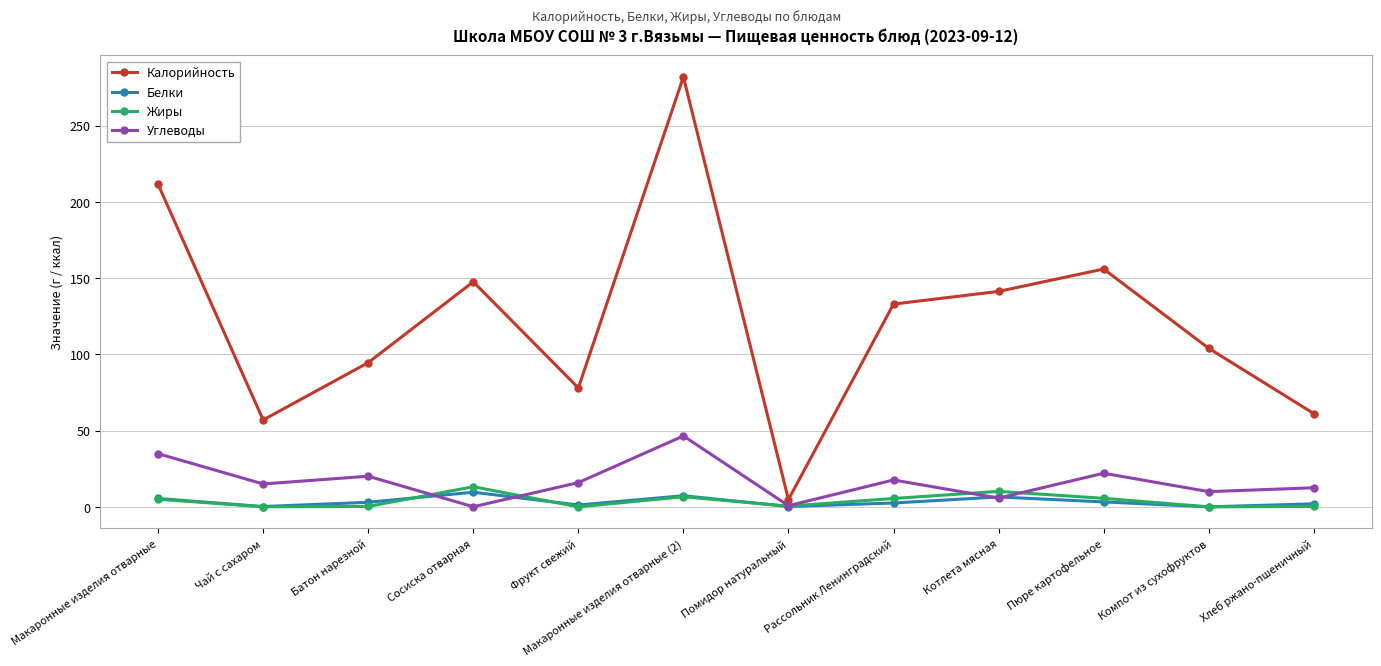

True or false: Калорийность and Белки intersect in this chart.

False